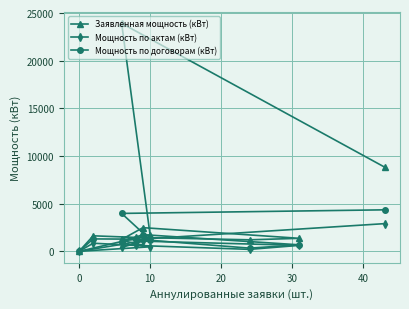

Reading right to left, transcribe all the data shown in this chart.

Заявленная мощность (кВт): 1260.8	2499.5	1381.0	1225.3	1472.6	1644.7	10.0	1745.0	23918.0	8838.6
Мощность по актам (кВт): 426.5	1083.9	643.0	223.1	636.7	866.5	20.0	490.7	1163.5	2920.5
Мощность по договорам (кВт): 1026.0	1766.3	698.0	352.0	1292.7	1319.0	10.0	1250.0	3991.8	4367.6